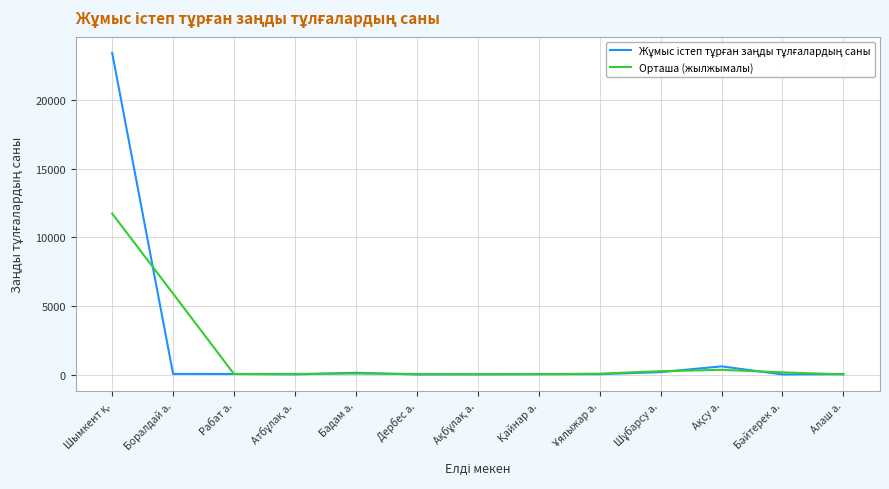

What is the greatest value displayed?

23451.0